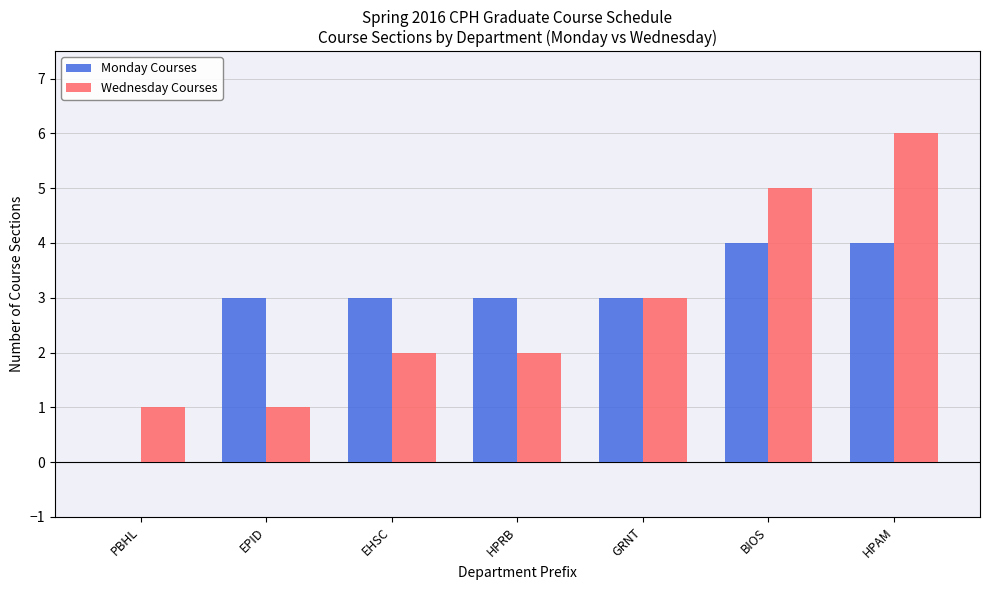

Read the Monday Courses value at BIOS.

4